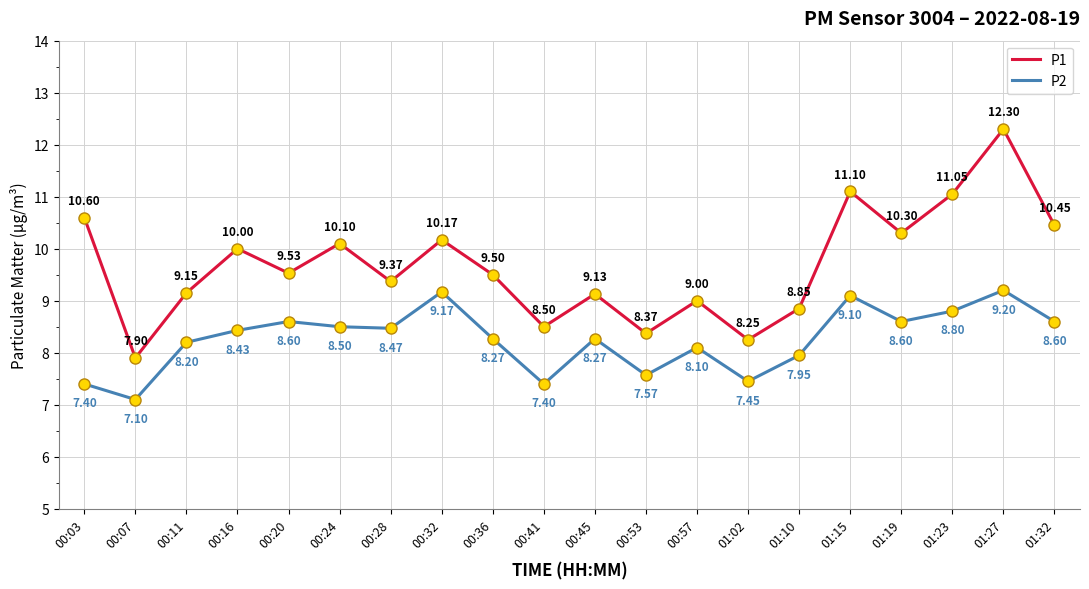

The value of P2 at 01:19 is 13.9. True or false?

False